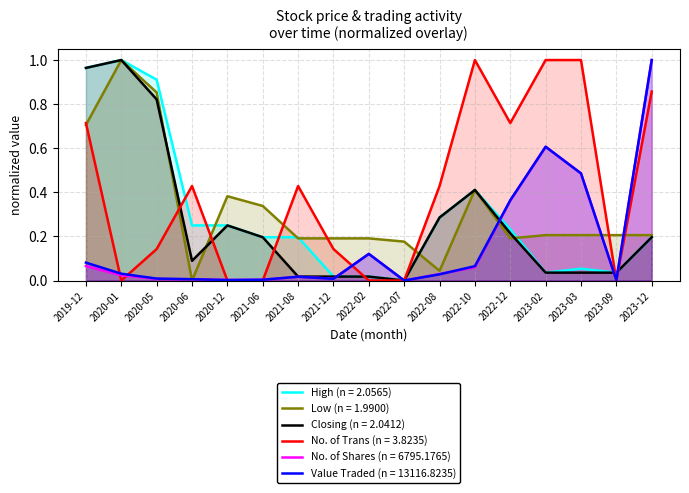

Between 2020-05 and 2022-07, which series saw the biggest shift?

High (n = 2.0565)